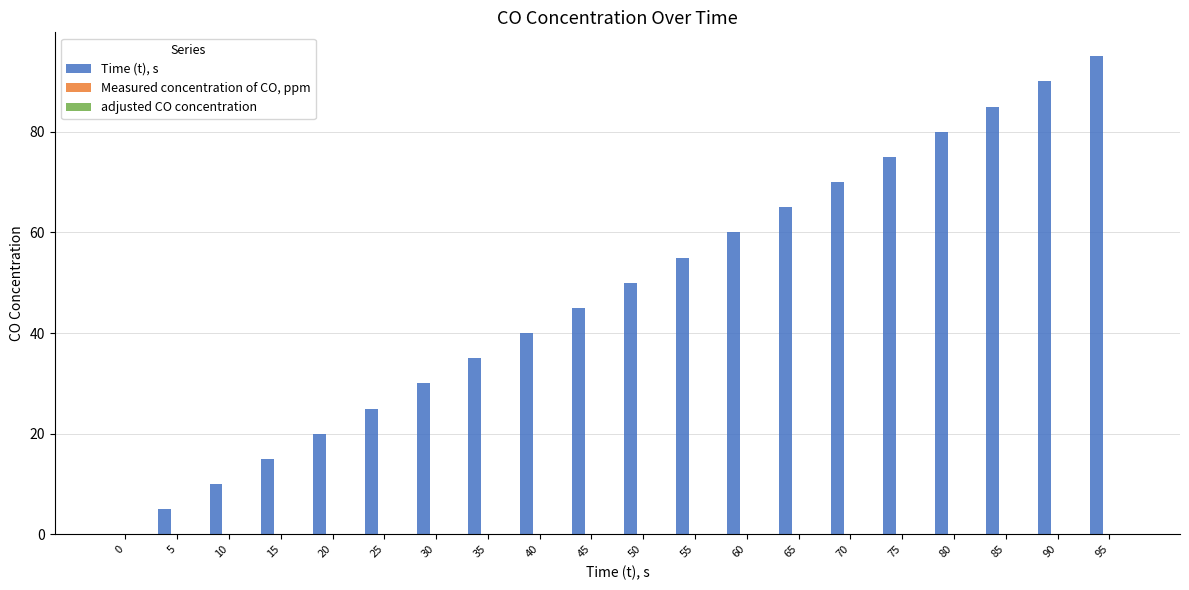

Which has a higher value, 45 or 0?

45